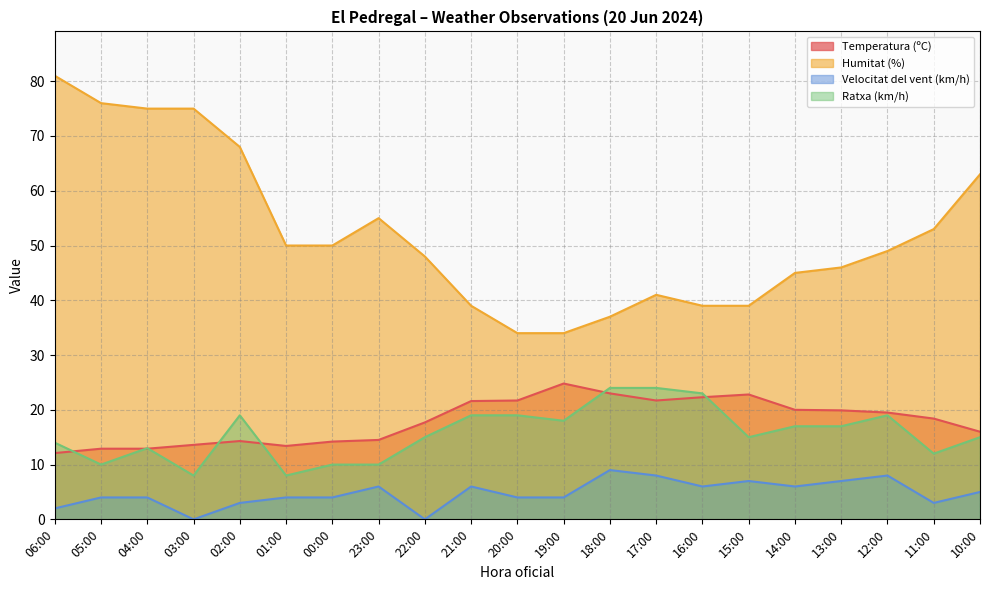

At how many categories does at least one series exceed 31?

21